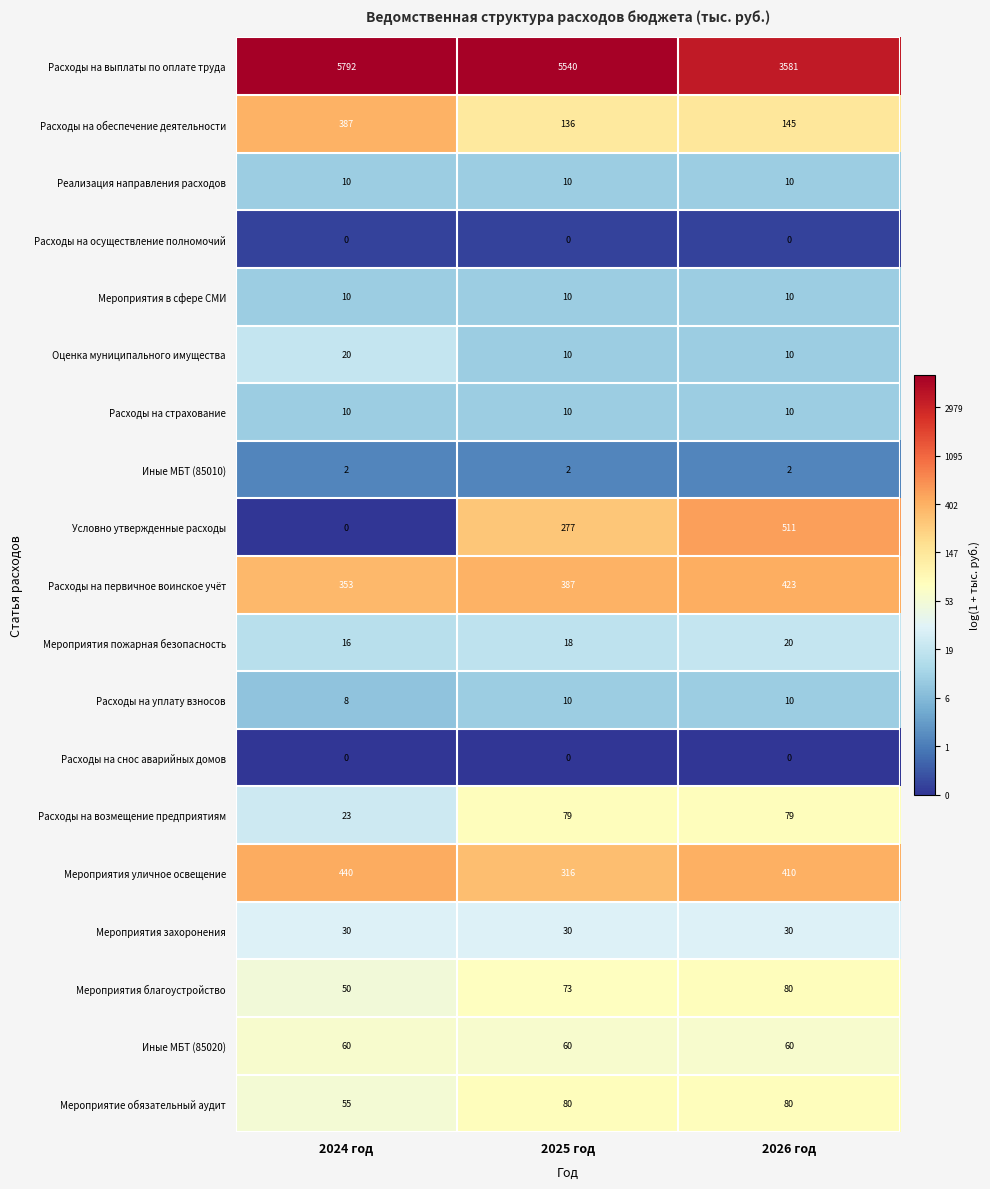

What is the total value across all series at 2024 год?

7266